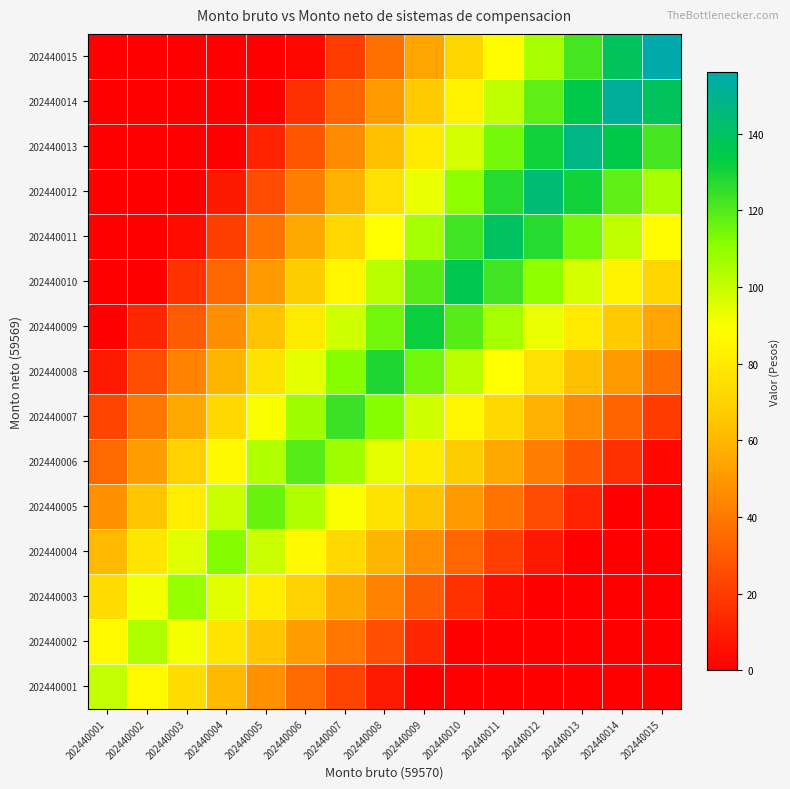

List the series in order of their peak value, highest first.

202440015, 202440014, 202440013, 202440012, 202440011, 202440010, 202440009, 202440008, 202440007, 202440006, 202440005, 202440004, 202440003, 202440002, 202440001